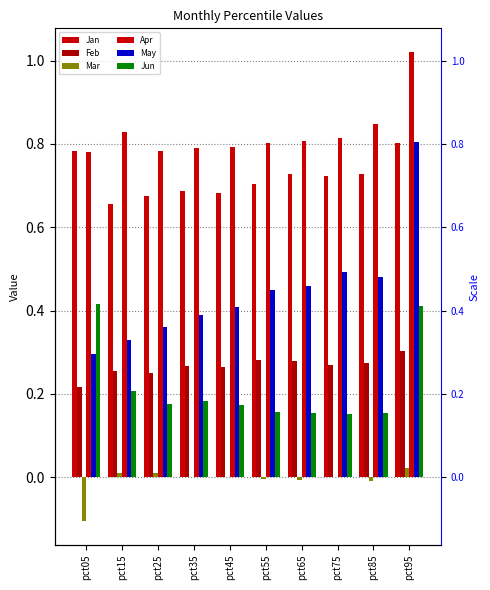

Which series has the largest total across all categories?

Apr